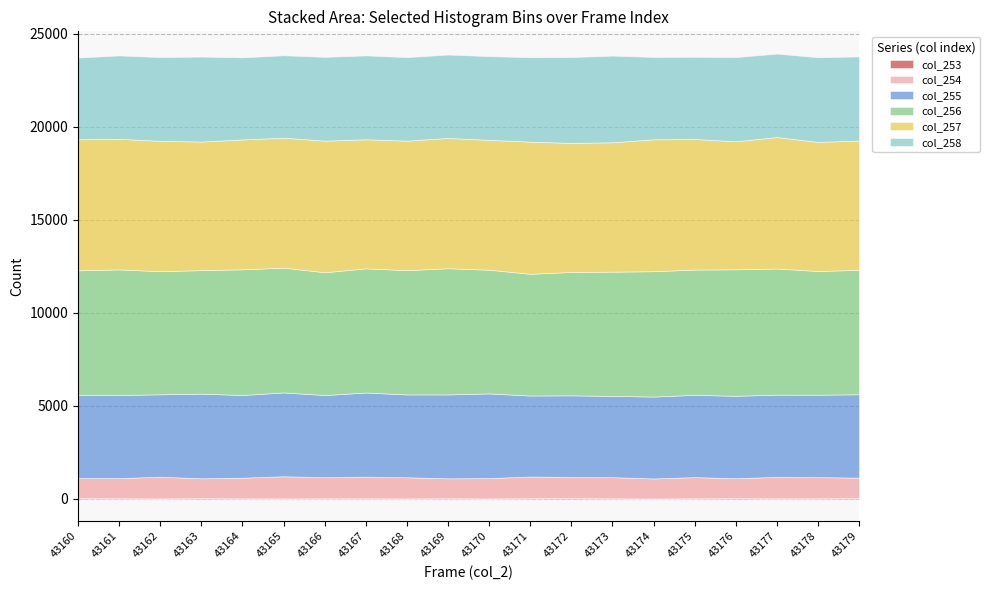

What are all the series names shown in the legend?

col_253, col_254, col_255, col_256, col_257, col_258